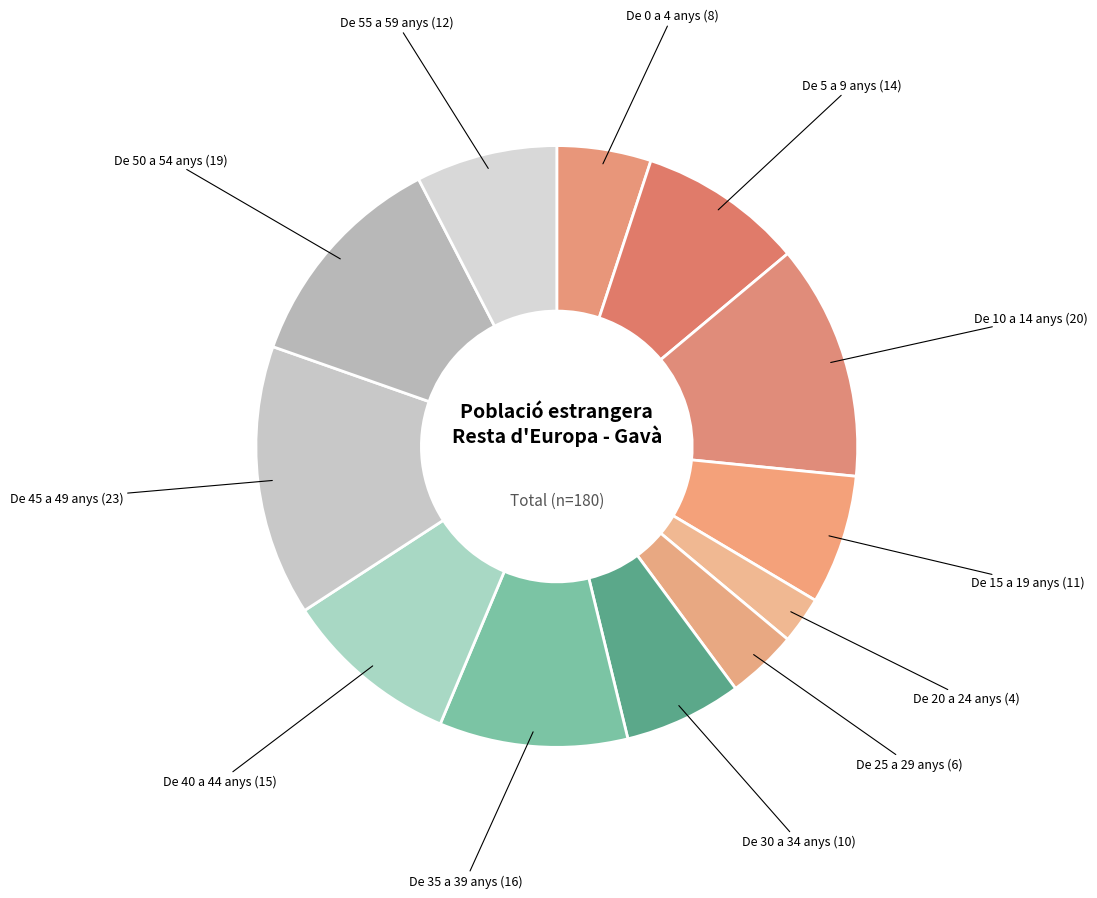

How many slices are in this pie chart?

12